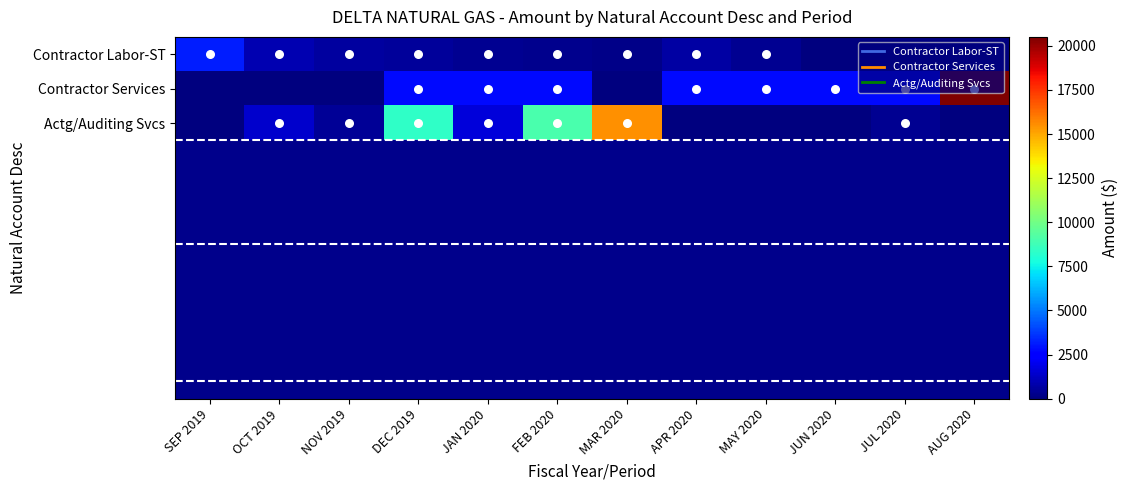

How many data points does each series have?

12